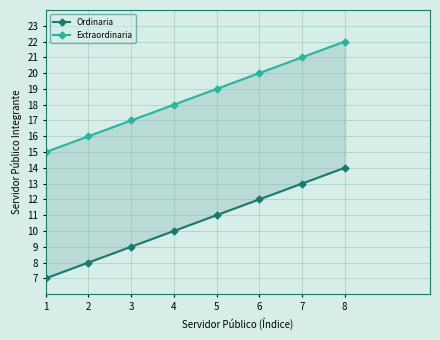

Reading left to right, transcribe all the data shown in this chart.

Ordinaria: 7	8	9	10	11	12	13	14
Extraordinaria: 15	16	17	18	19	20	21	22